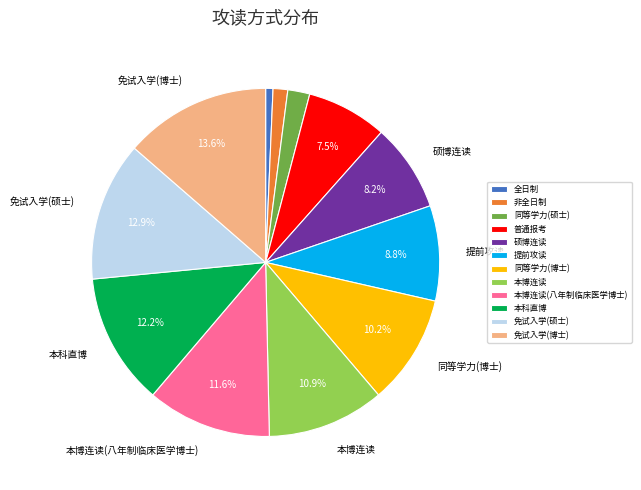

The 免试入学(博士) slice represents 7% of the pie. True or false?

False